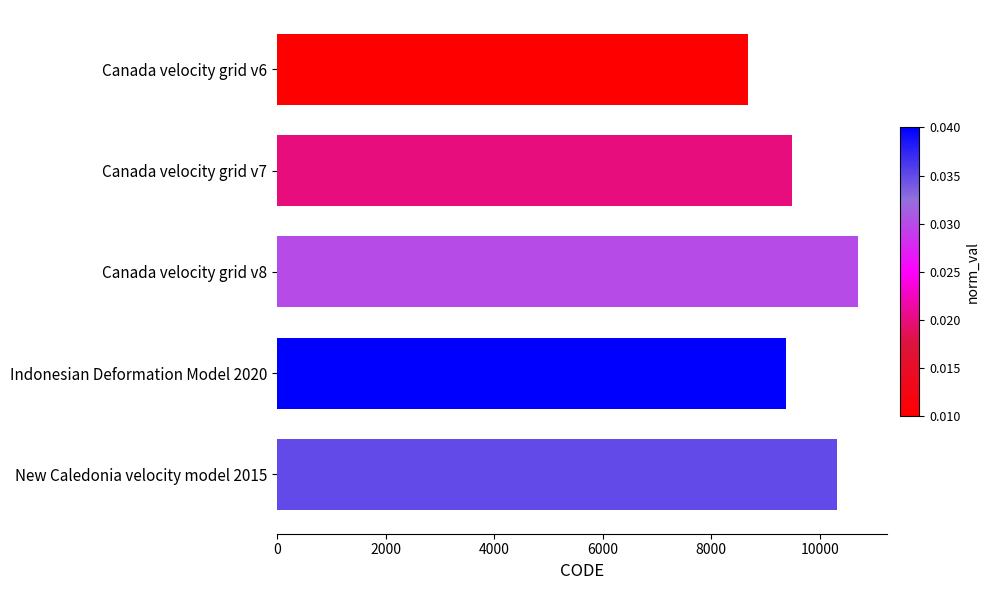

Reading bottom to top, extract all data points from this chart.

10323	9375	10707	9483	8676